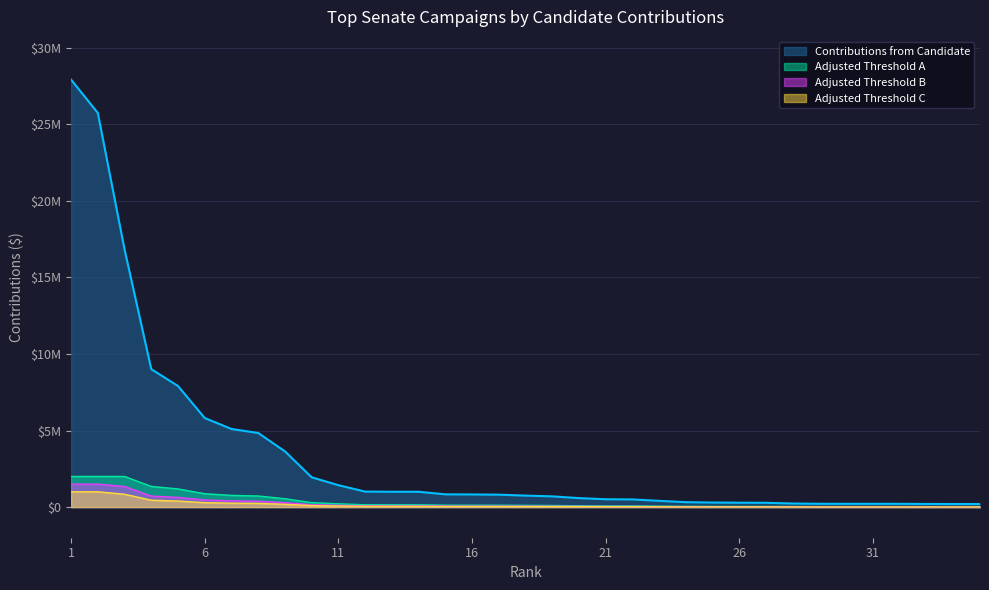

Approximately how many times larger is the value at 11 compared to 8?

0.3